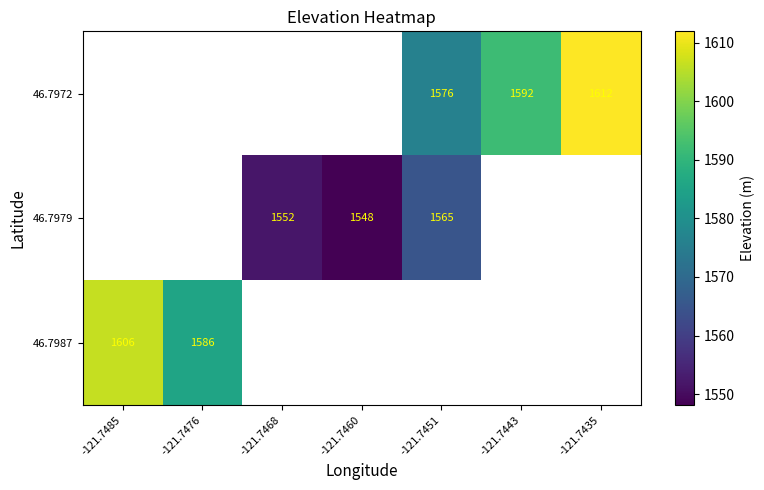

Is the value of 46.7987 at -121.7476 greater than the value of 46.7979 at -121.7451?

Yes